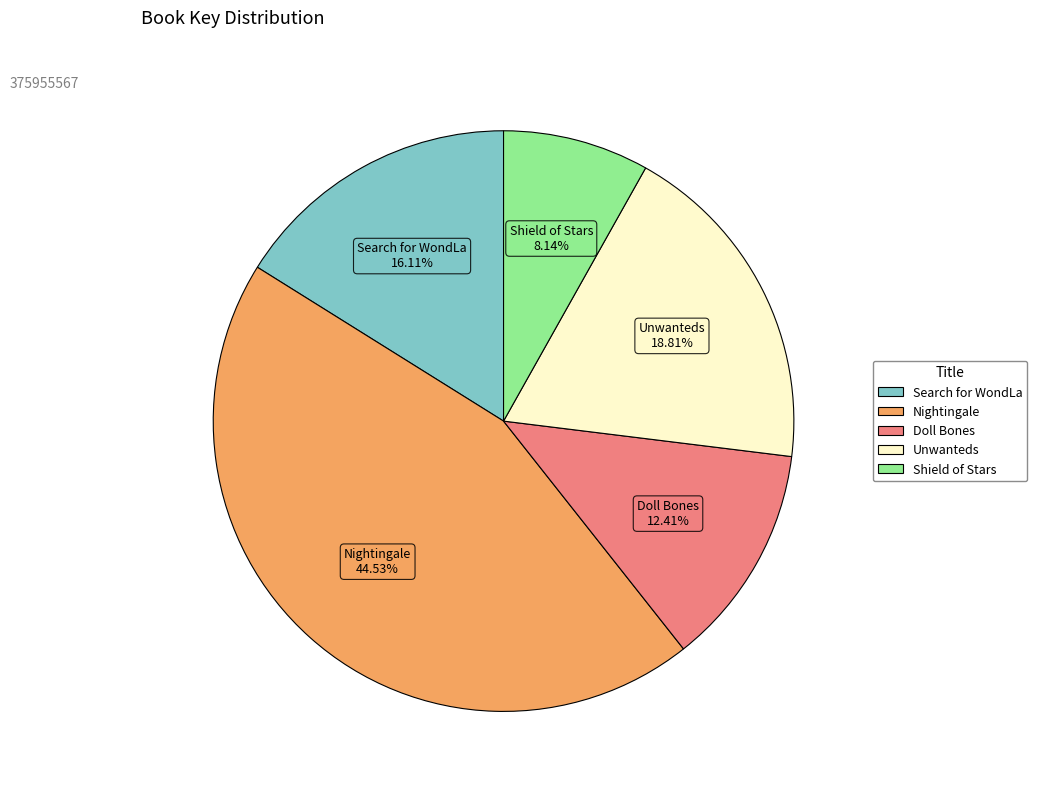

Rank the categories by value from lowest to highest.

Shield of Stars, Doll Bones, Search for WondLa, Unwanteds, Nightingale